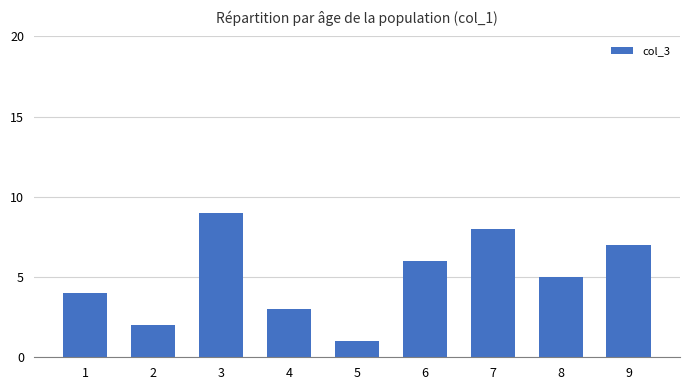

What is the greatest value displayed?

9